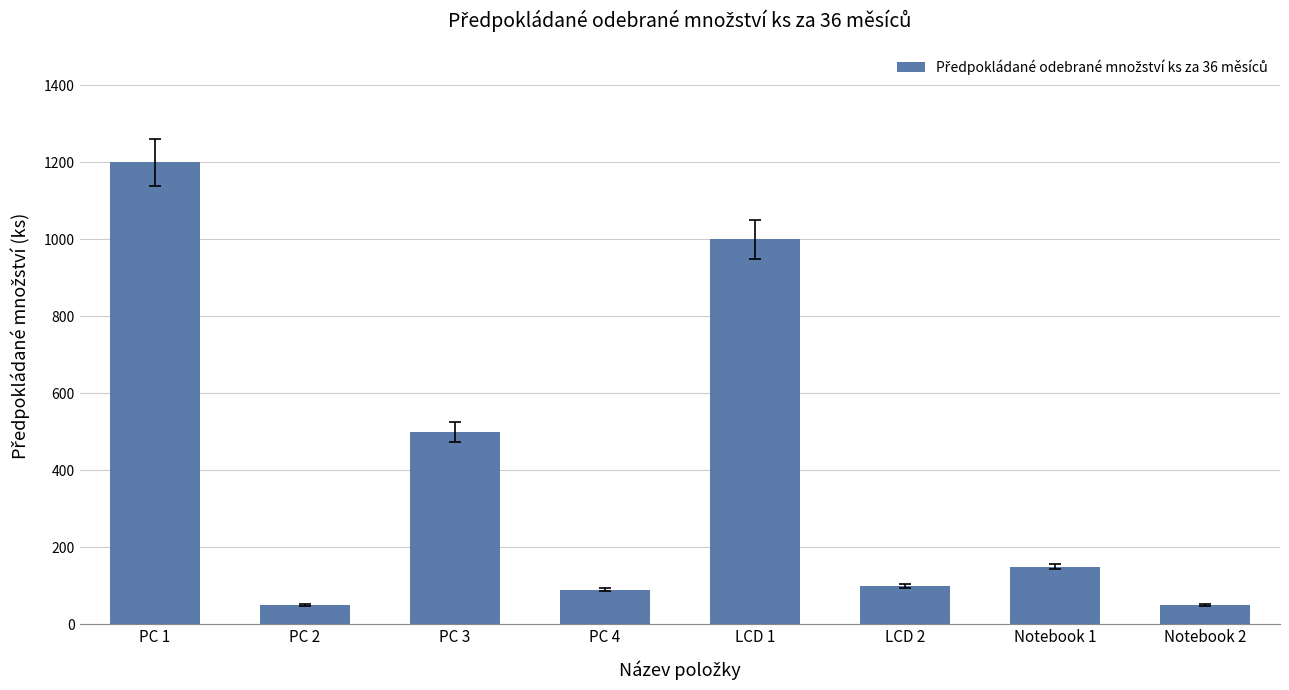

At which label does the data first exceed 150?

PC 1